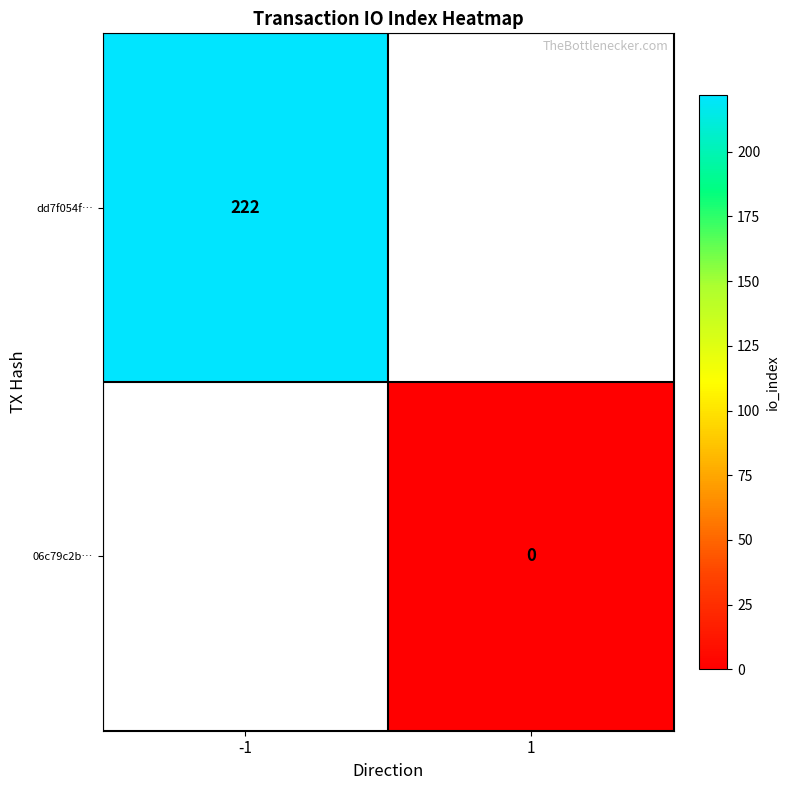

The dd7f054f… series shows 222 at -1. True or false?

True